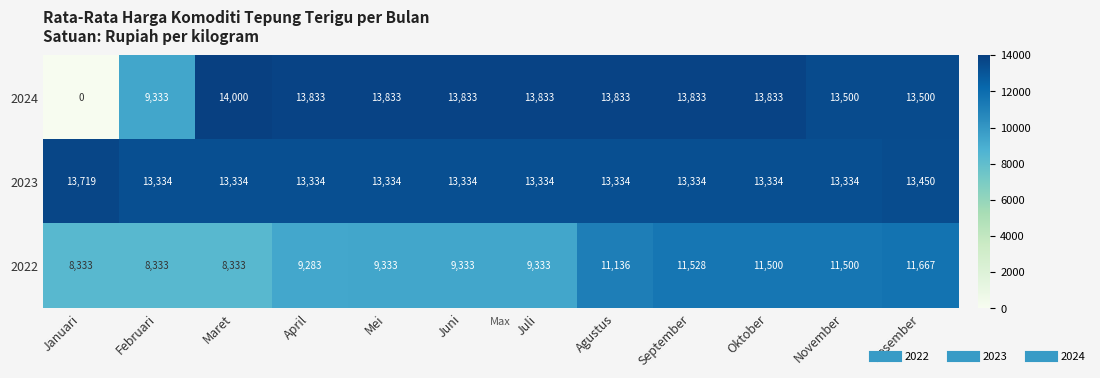

At how many categories does at least one series exceed 12666?

12